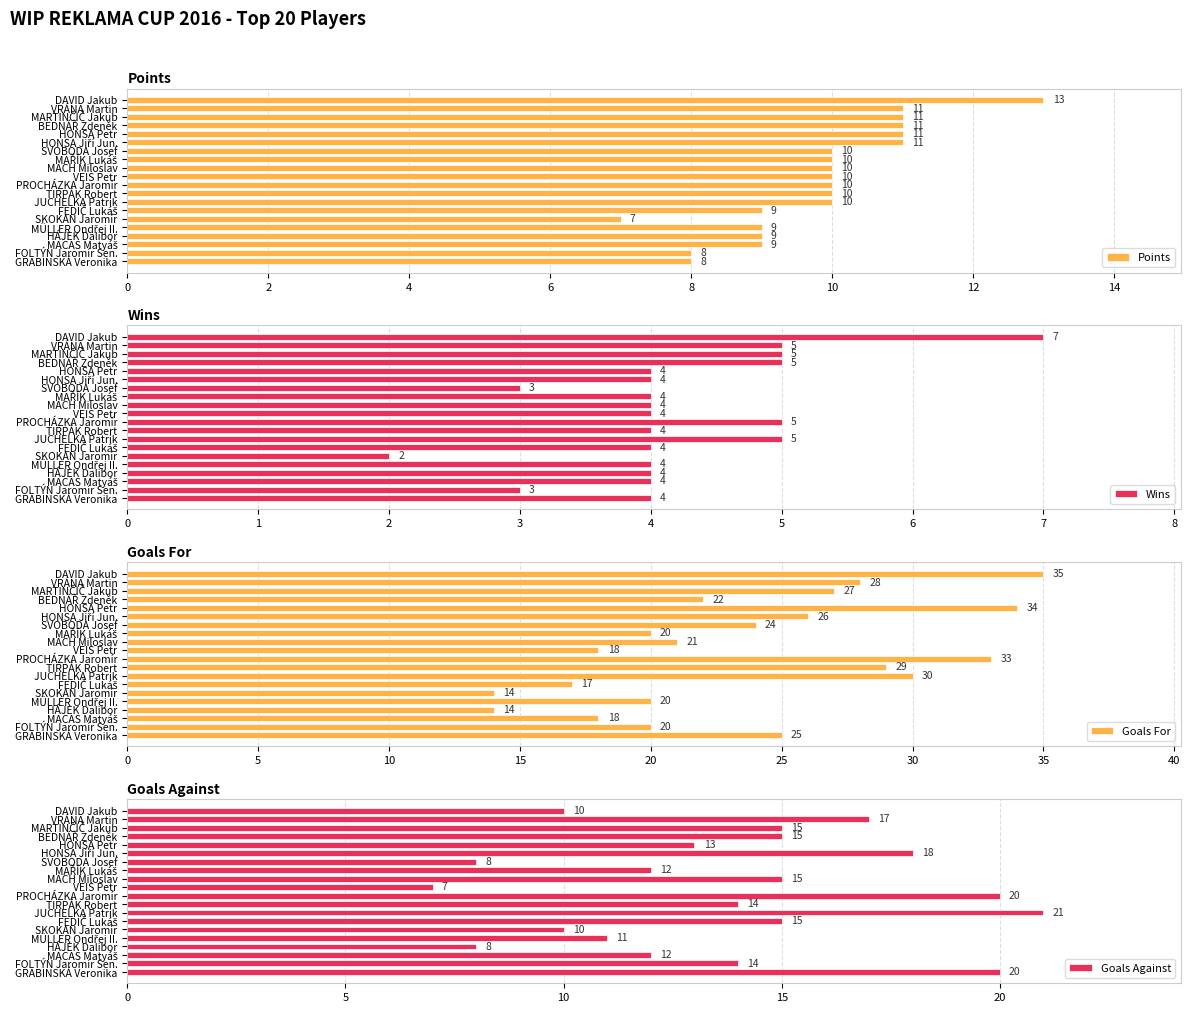

The value of Goals For at MACH Miloslav is 8. True or false?

False